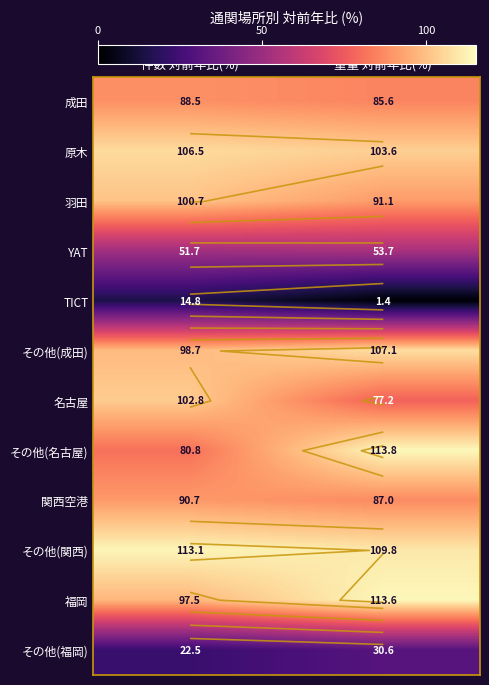

Which category has the highest value across all series?

重量 対前年比(%)